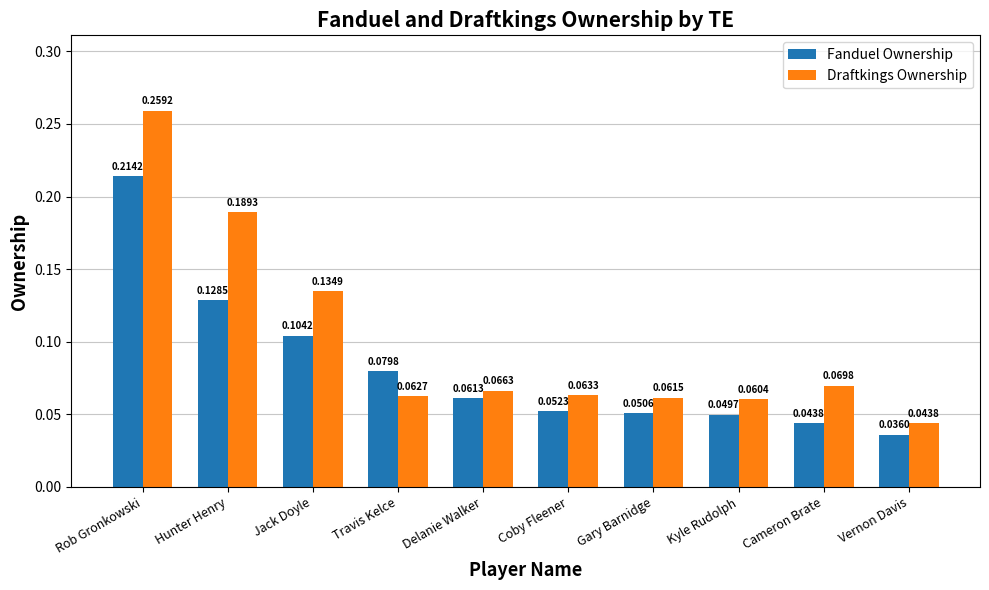

How many series are shown in this chart?

2